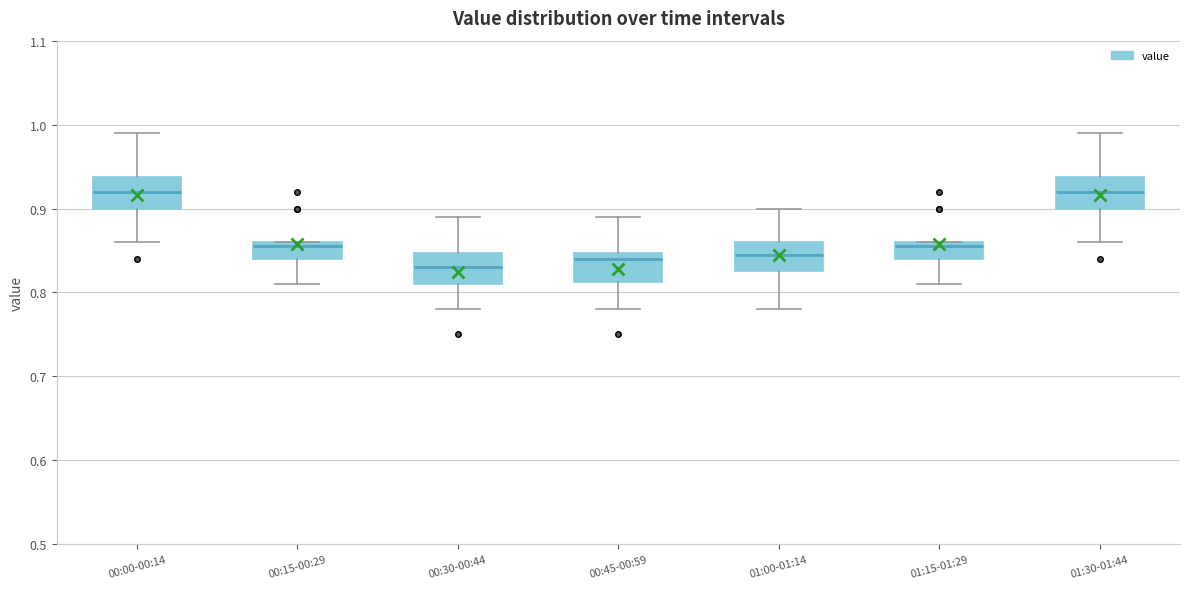

Reading left to right, transcribe this box plot: for each box, give where its median line is, the range the box spans, and where its two whiskers end, as read against the y-axis. The values are not printed on the chart, so give them approximately, as read against the axis.

00:00-00:14: median 0.92, box 0.90 to 0.94, whiskers 0.86 to 0.99
00:15-00:29: median 0.86 (just below the box's upper edge), box 0.84 to 0.86, whiskers 0.81 to 0.86
00:30-00:44: median 0.83, box 0.81 to 0.85, whiskers 0.78 to 0.89
00:45-00:59: median 0.84, box 0.81 to 0.85, whiskers 0.78 to 0.89
01:00-01:14: median 0.85, box 0.83 to 0.86, whiskers 0.78 to 0.90
01:15-01:29: median 0.86 (just below the box's upper edge), box 0.84 to 0.86, whiskers 0.81 to 0.86
01:30-01:44: median 0.92, box 0.90 to 0.94, whiskers 0.86 to 0.99